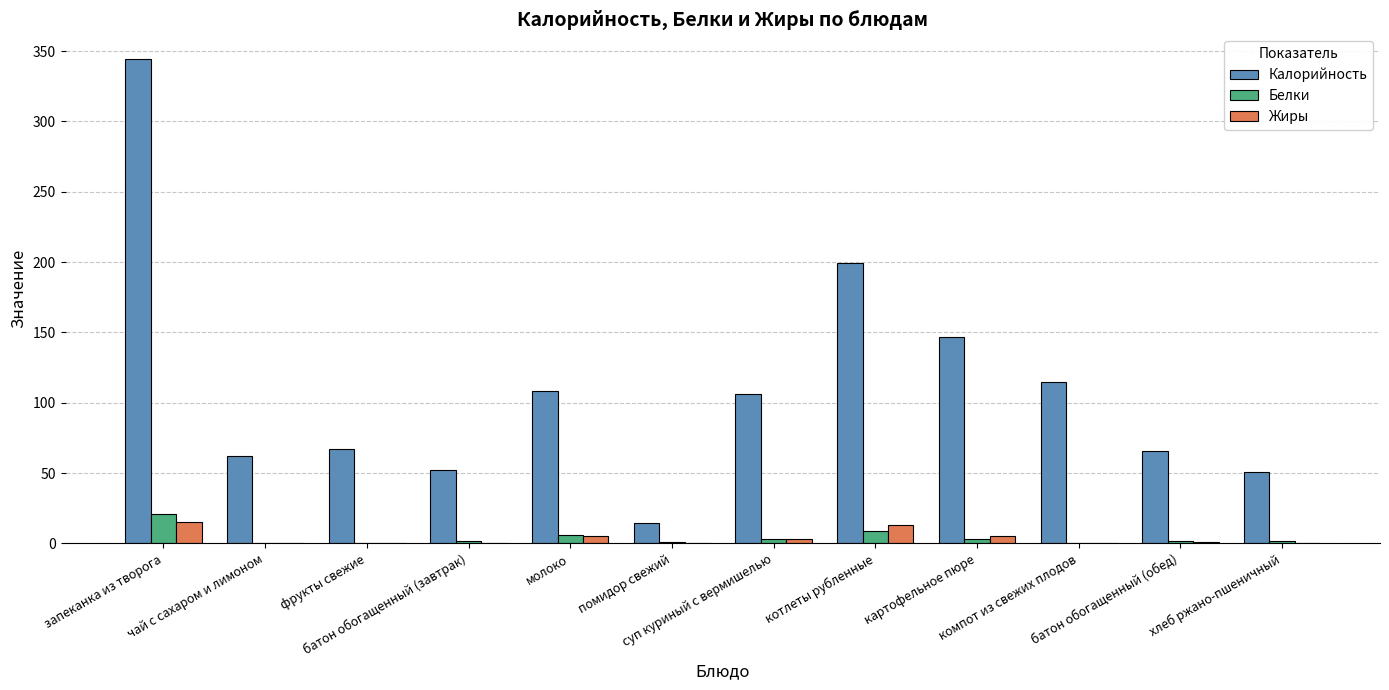

At which category is the sum across all series the highest?

запеканка из творога